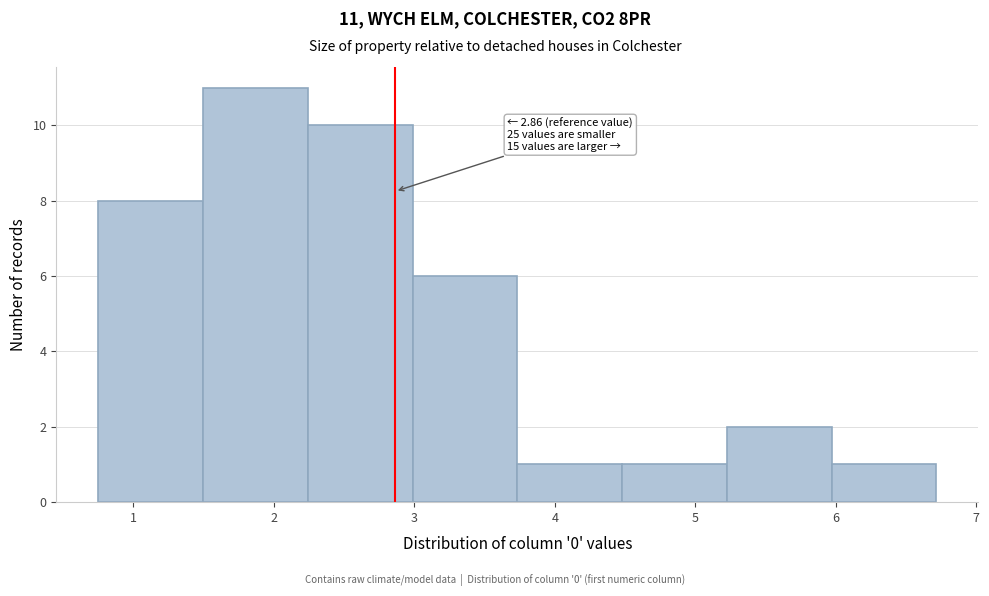

Over which range of the x-axis is the bar tallest?

1.5 to 2.2